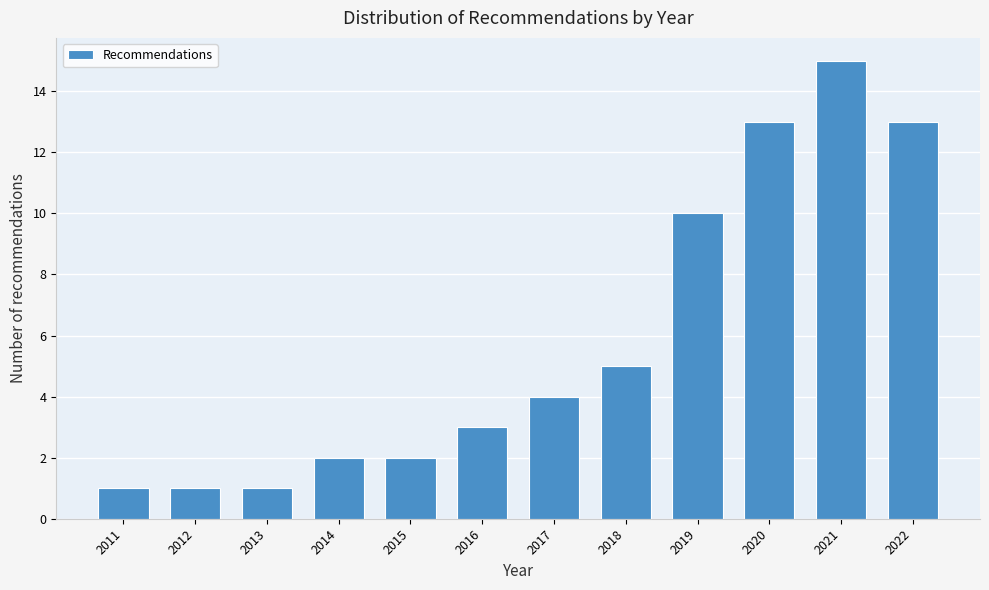

Reading right to left, transcribe all the data shown in this chart.

13	15	13	10	5	4	3	2	2	1	1	1